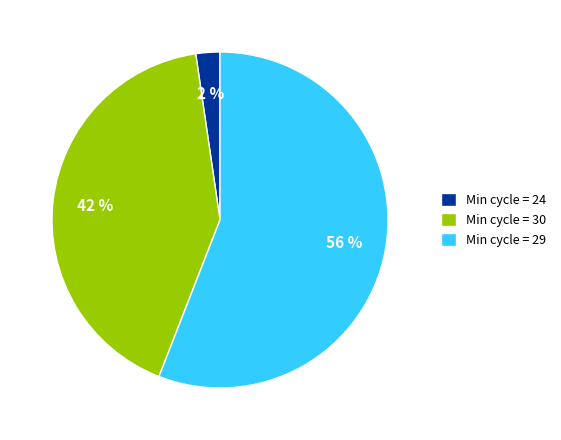

Is the sum of Min cycle = 24 and Min cycle = 29 greater than half?

Yes